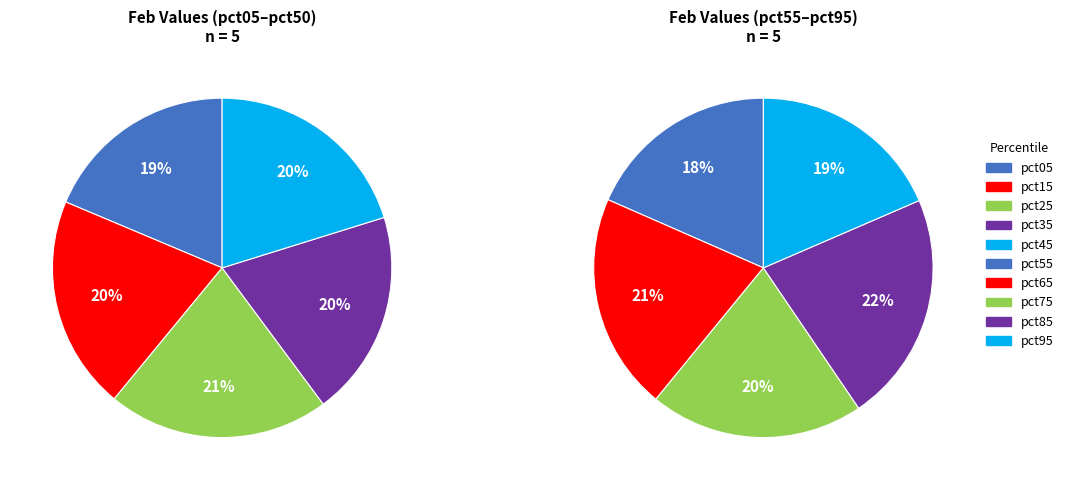

Is 2 the majority of the pie?

No